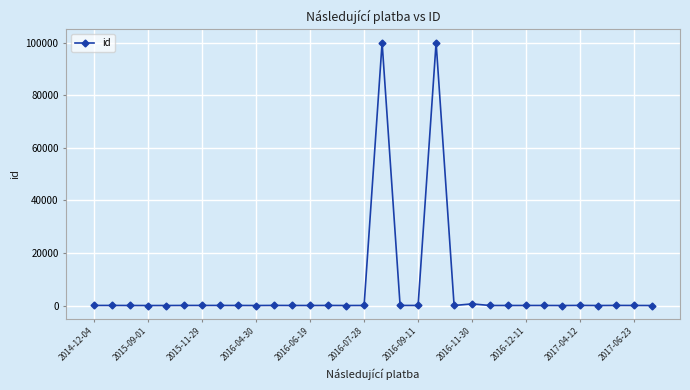

What is the difference between the maximum and minimum values?

100013